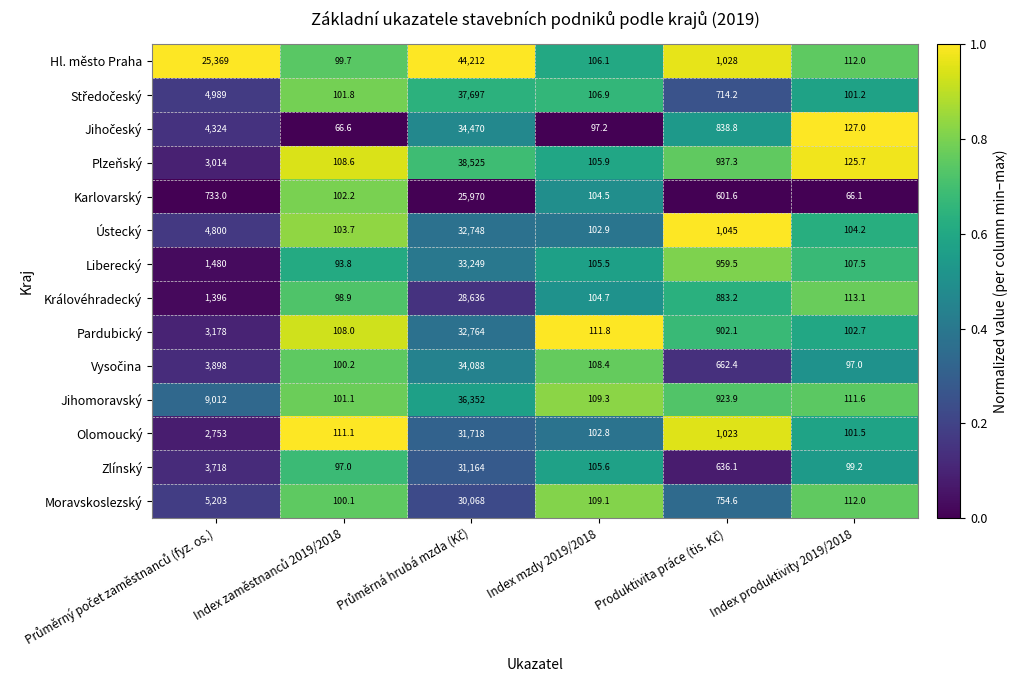

What is the average value of the Královéhradecký series?

5205.3